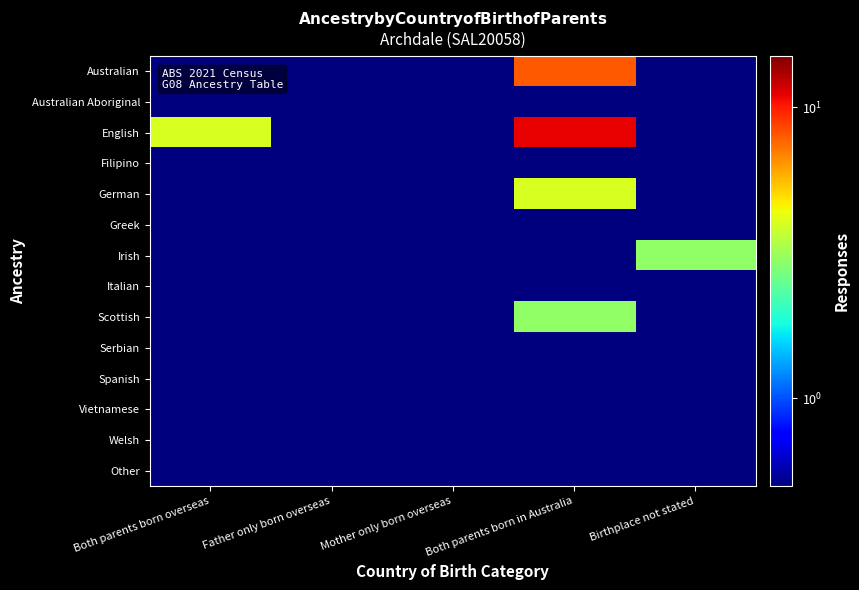

At which category is the sum across all series the highest?

Both parents born in Australia